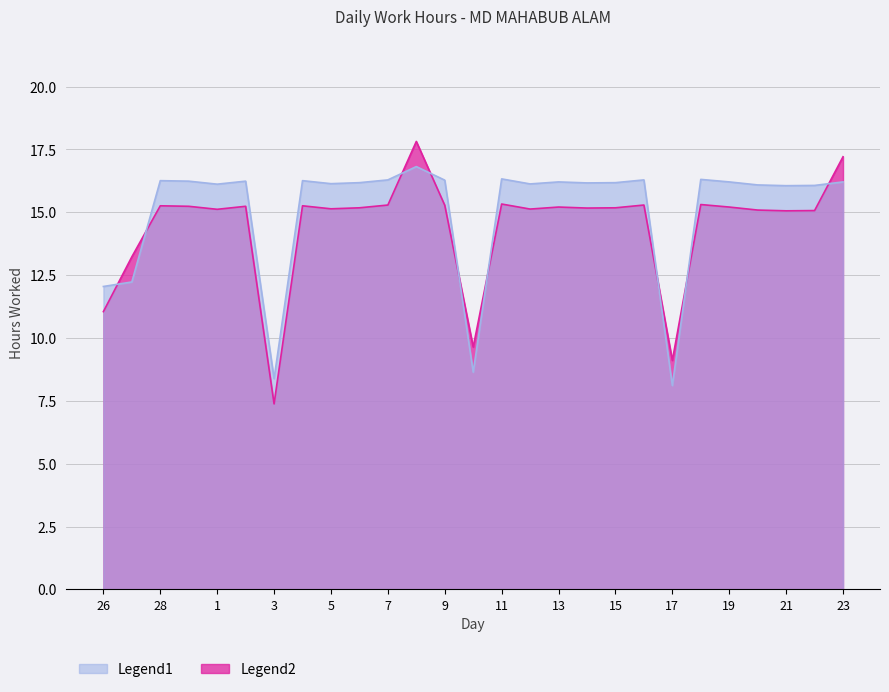

What is the average value of the Legend2 series?

14.4